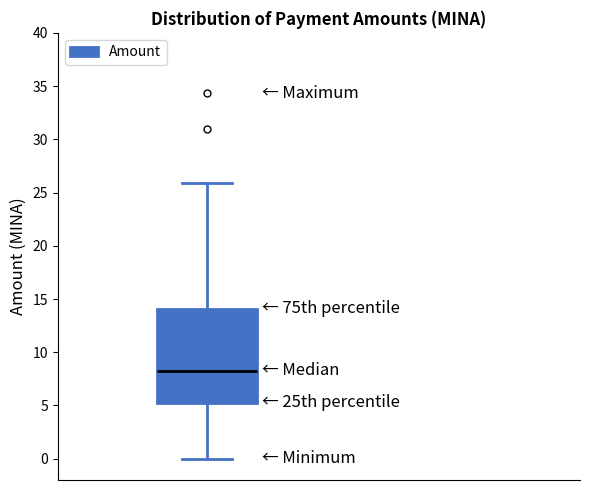

Transcribe this box plot: give where the median line is, the range the box spans, and where the two whiskers end, as read against the y-axis. The values are not printed on the chart, so give them approximately, as read against the axis.

median 8.5, box 5.5 to 14.0, whiskers 0.0 to 26.0